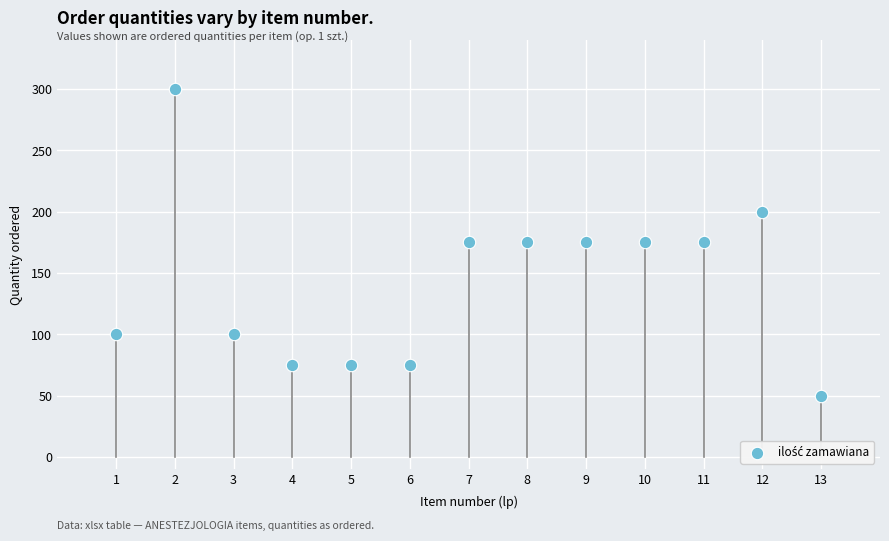

What is the range of X values (max minus min)?

12